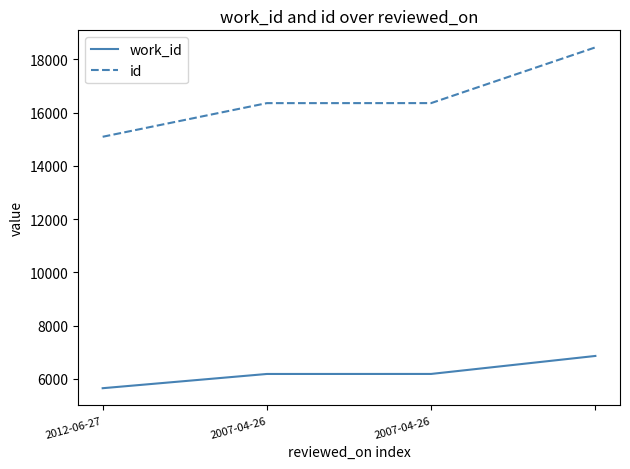

At how many categories does at least one series exceed 7113?

4